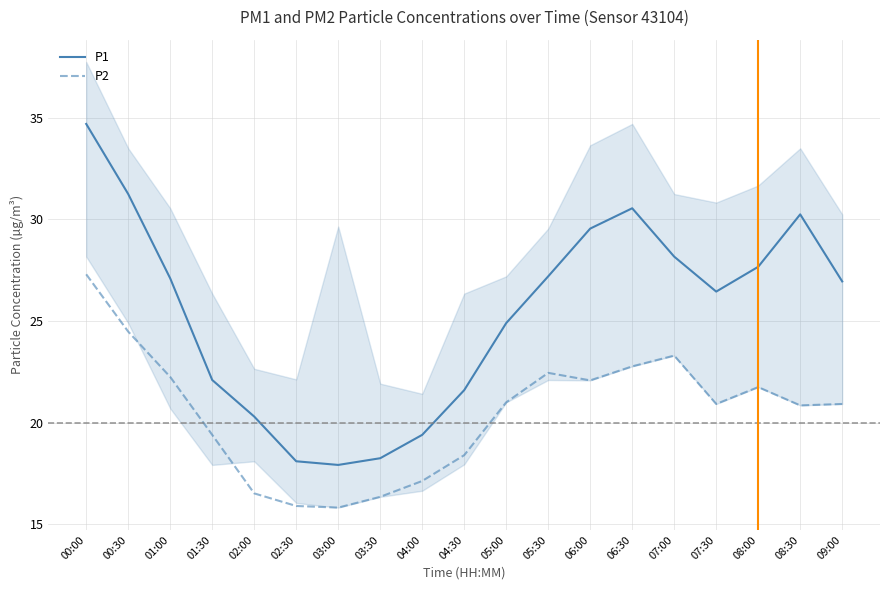

True or false: P2 and P1 cross at least once.

False